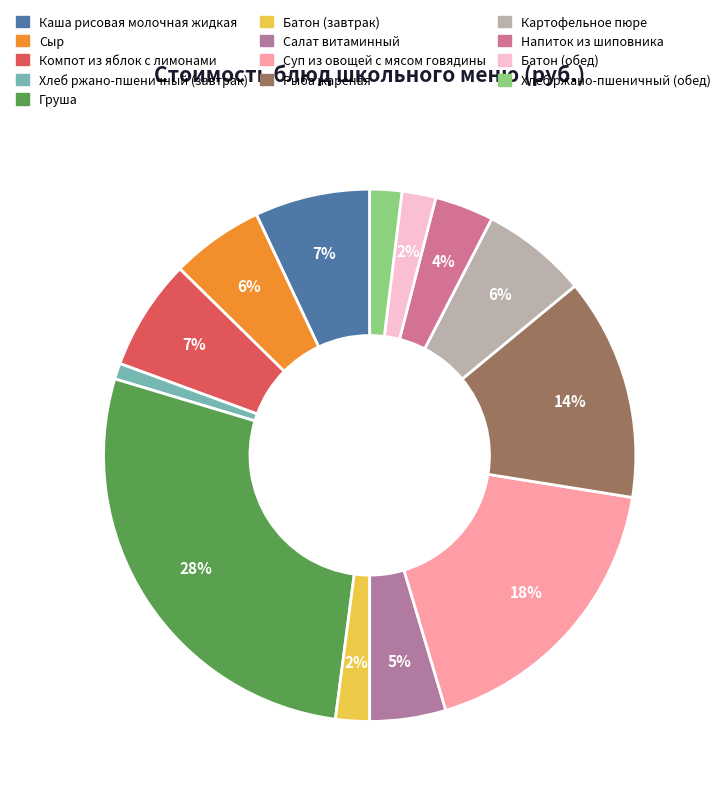

Does any single category account for the majority?

No